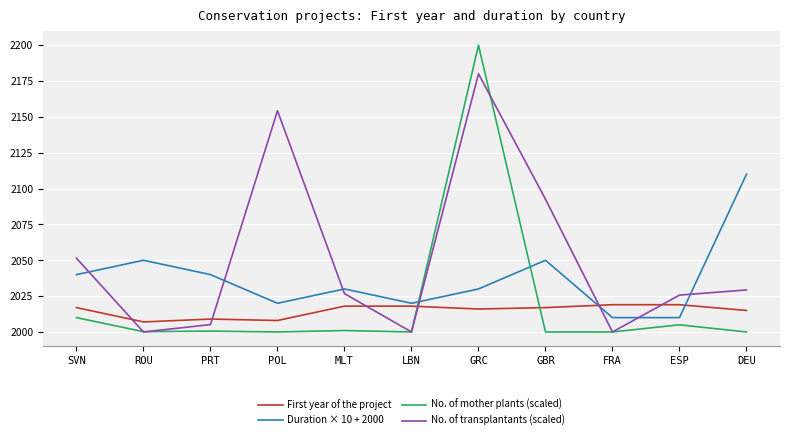

Which series has the largest range (max minus min)?

No. of mother plants (scaled)